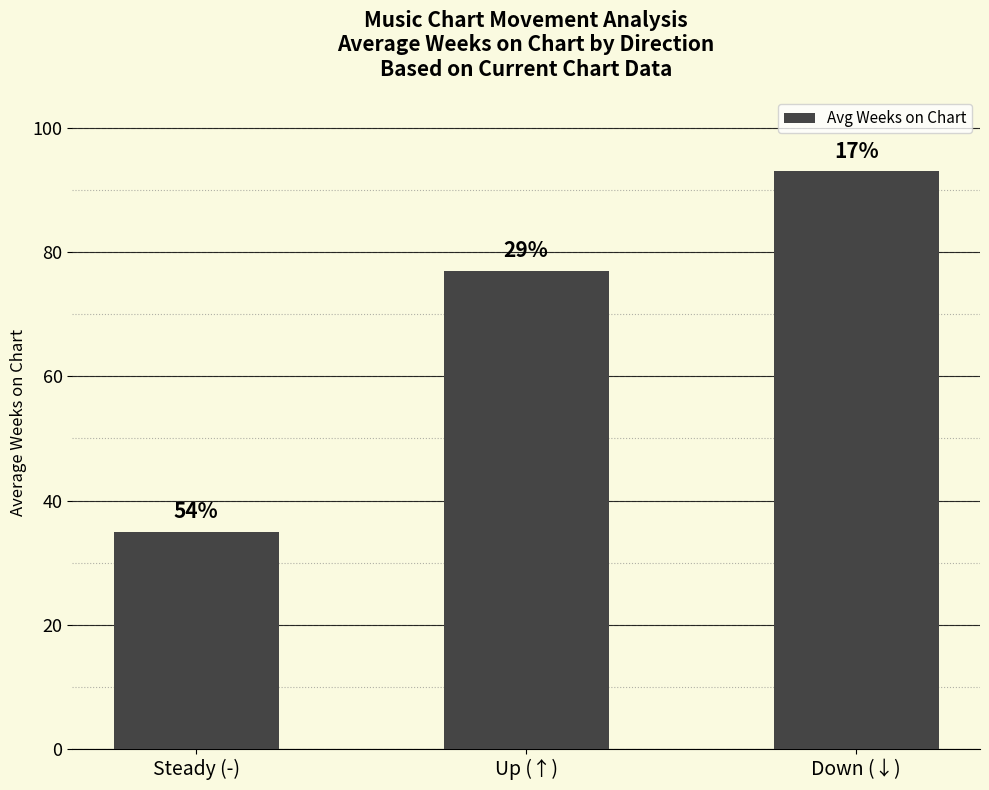

Is it true that the value at Steady (-) is 8?

False